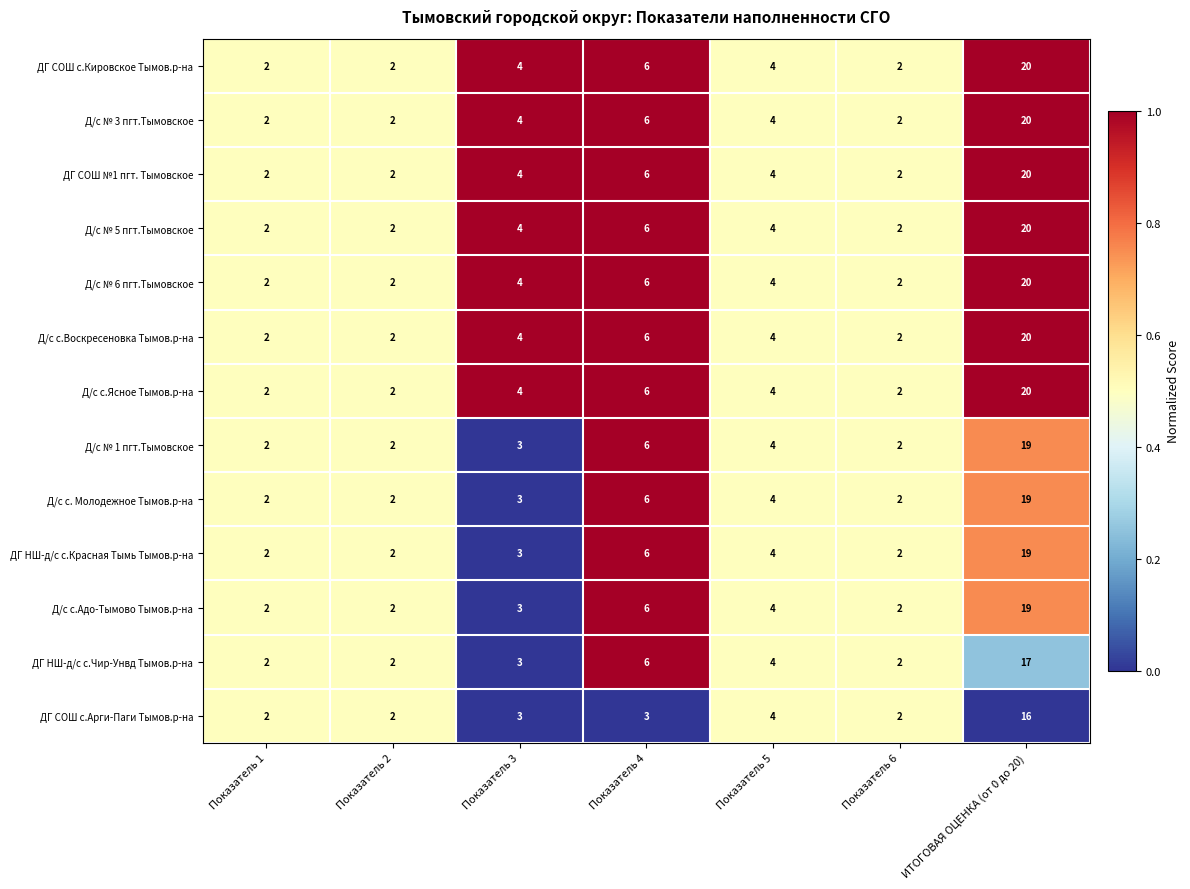

How many series are shown in this chart?

13